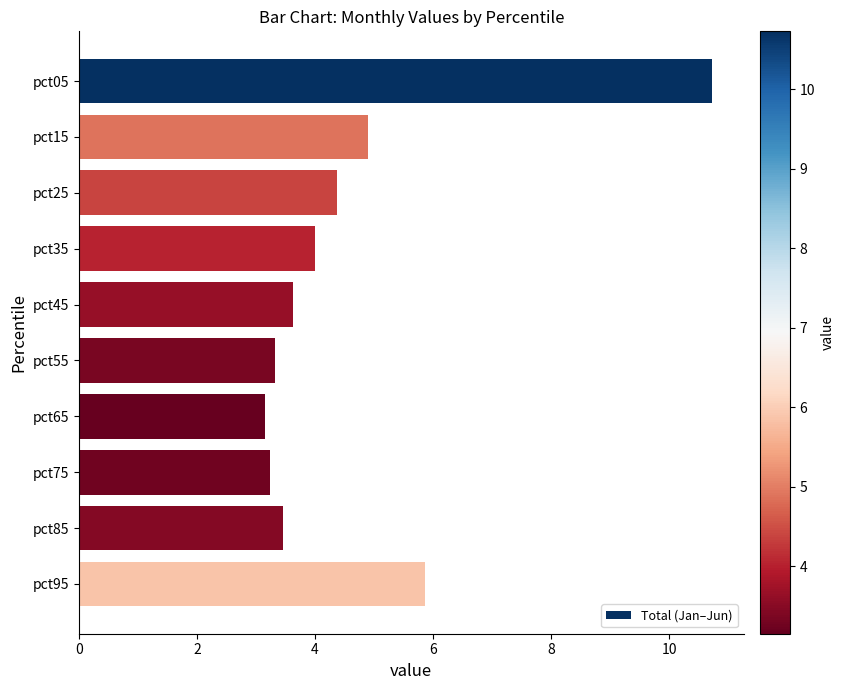

Approximately how many times larger is the value at pct65 compared to pct75?

1.0